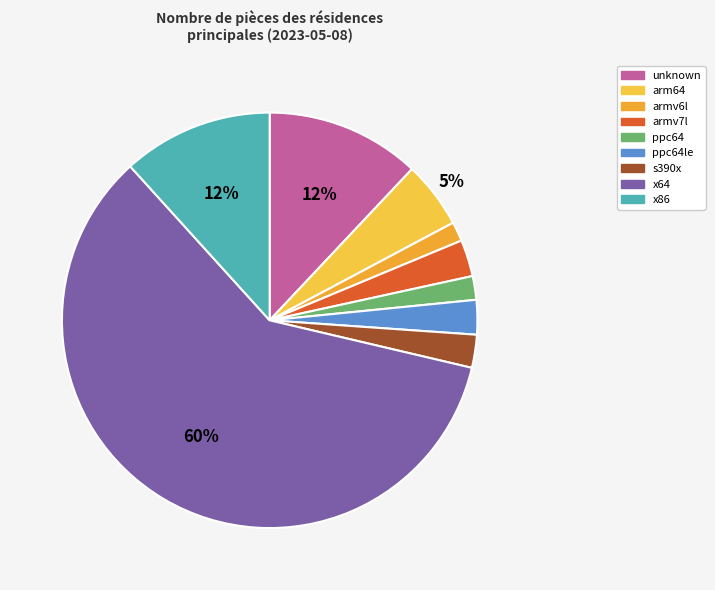

What percentage is the ppc64 slice, to the nearest percent?

2%